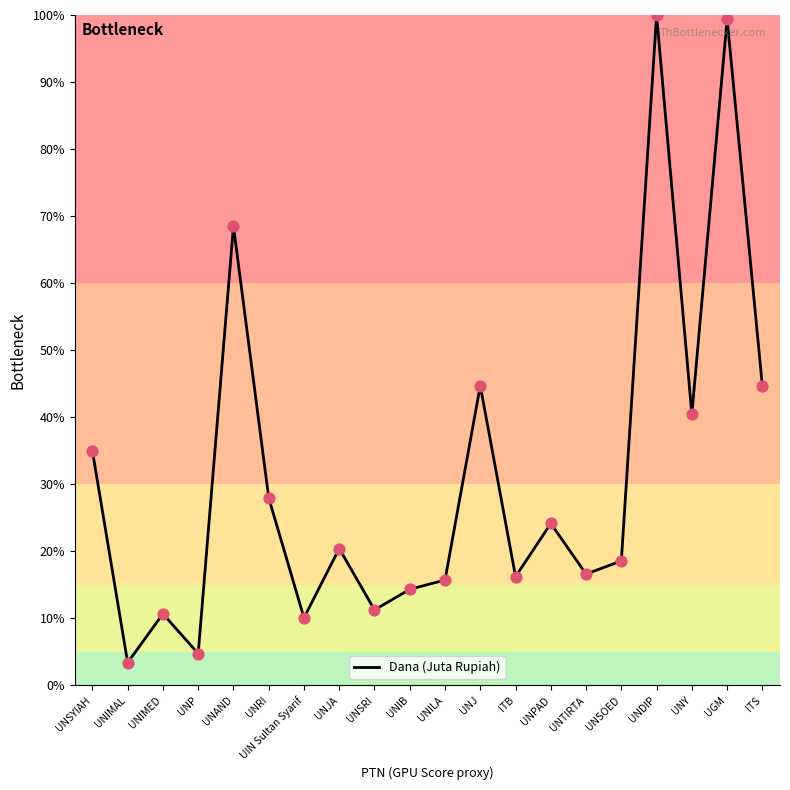

What is the ratio of the value at ITS to the value at ITB?

2.7